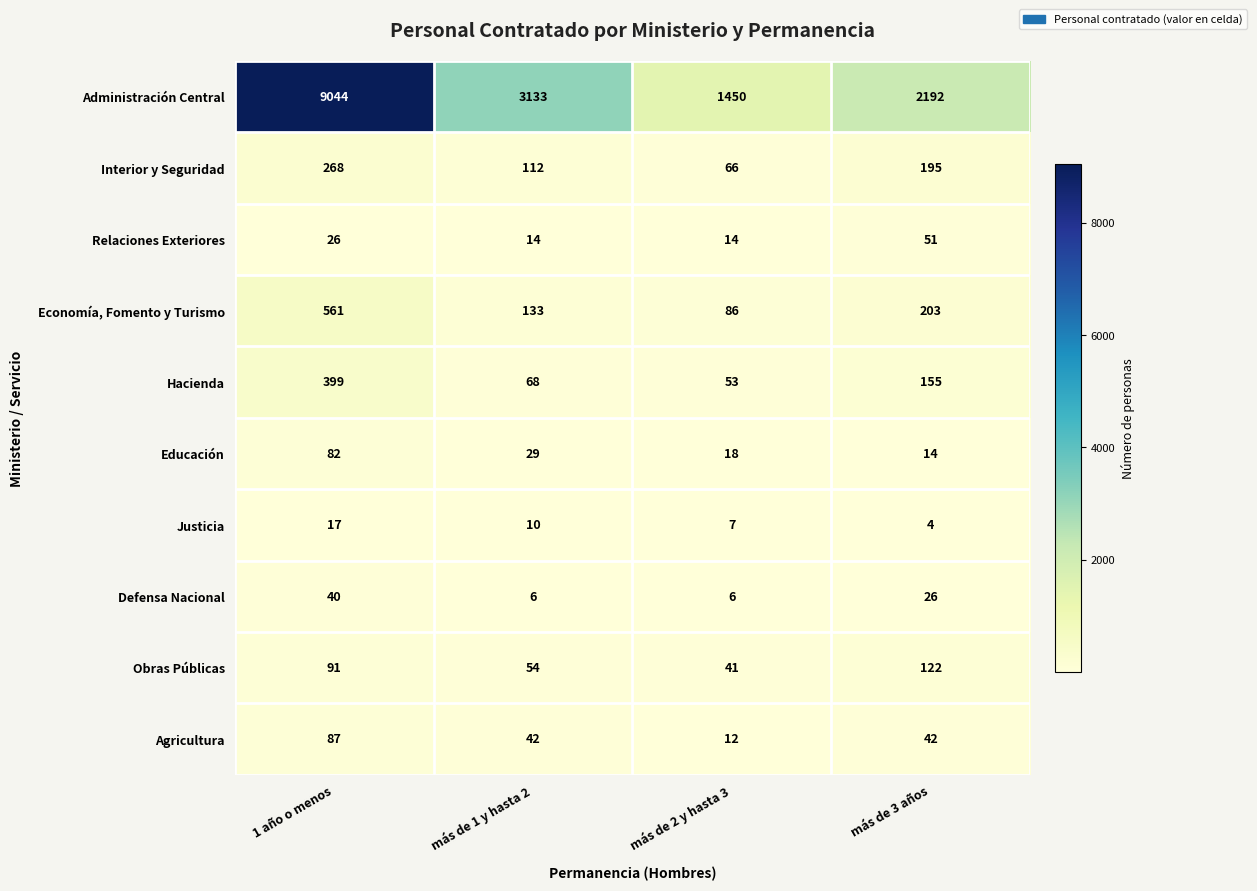

Is it true that Obras Públicas equals 17 at más de 1 y hasta 2?

False